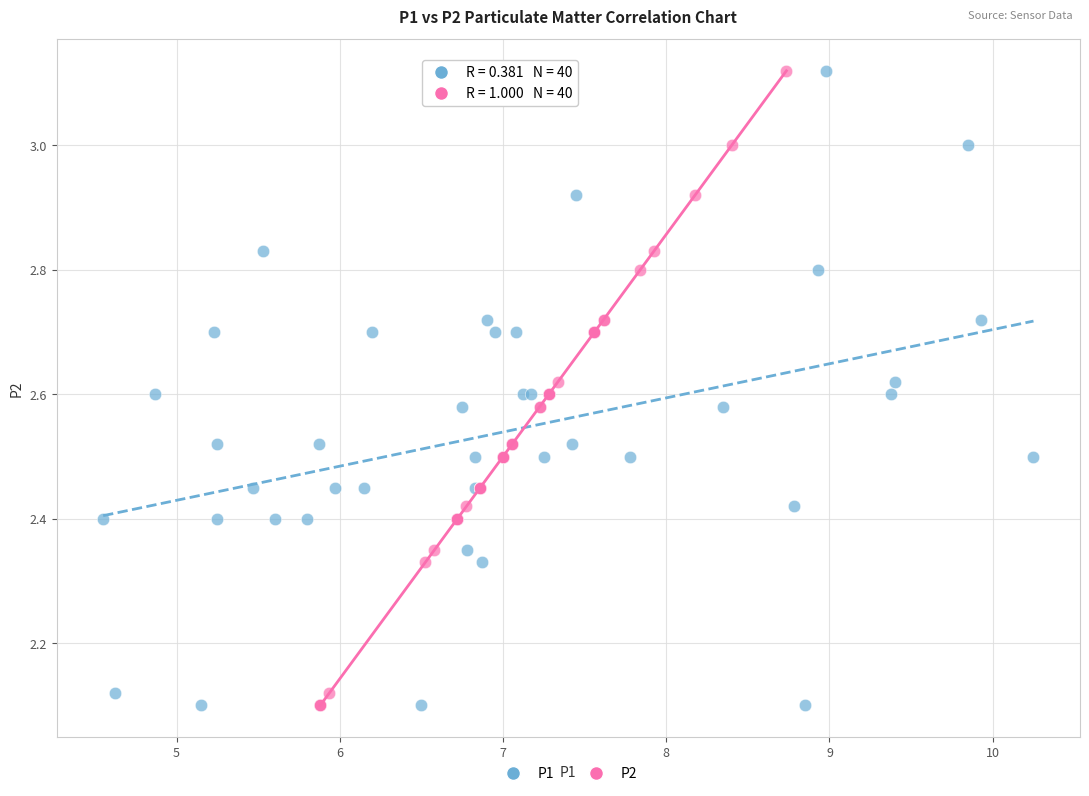

What are all the series names shown in the legend?

P1, P2